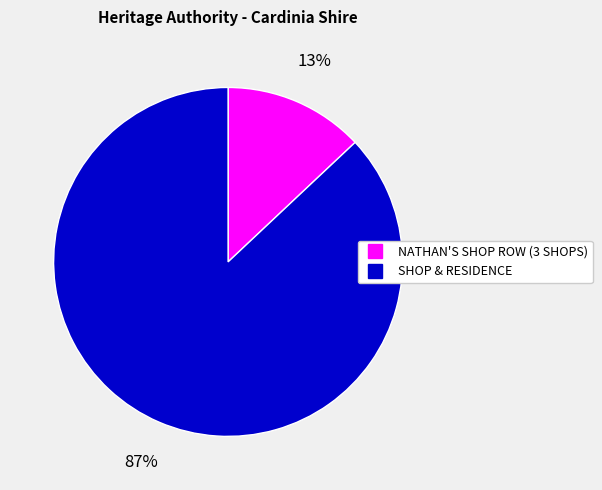

What percentage is the NATHAN'S SHOP ROW (3 SHOPS) slice, to the nearest percent?

13%